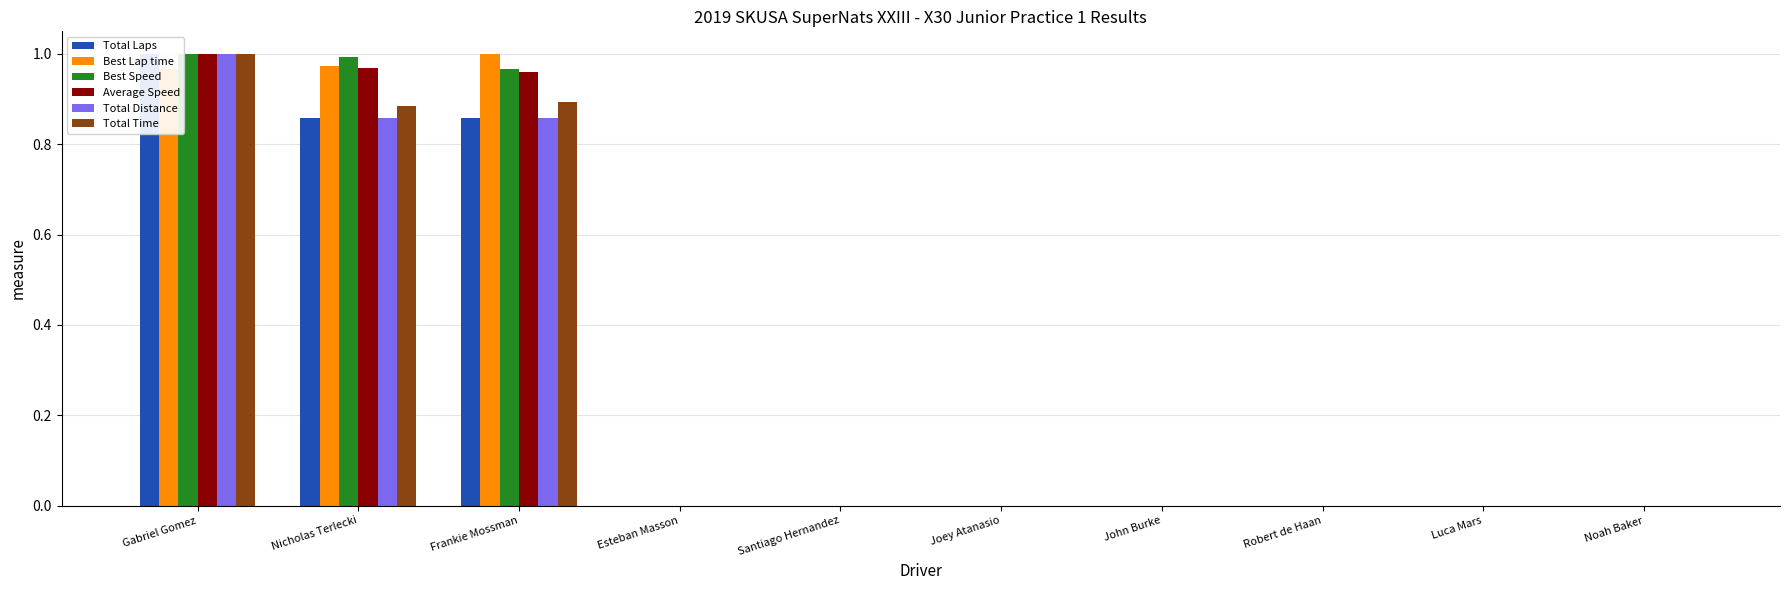

The value of Best Speed at Luca Mars is 0.0. True or false?

True